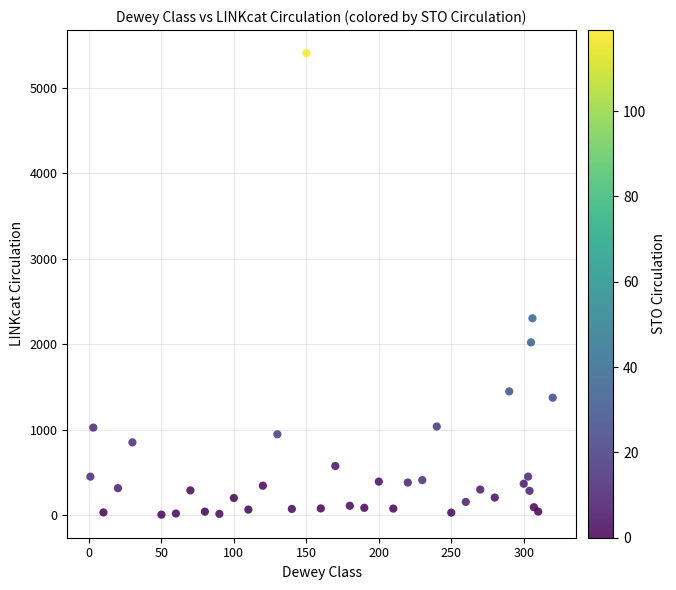

What Y value in the scatter plot is closest to 2705?

2303